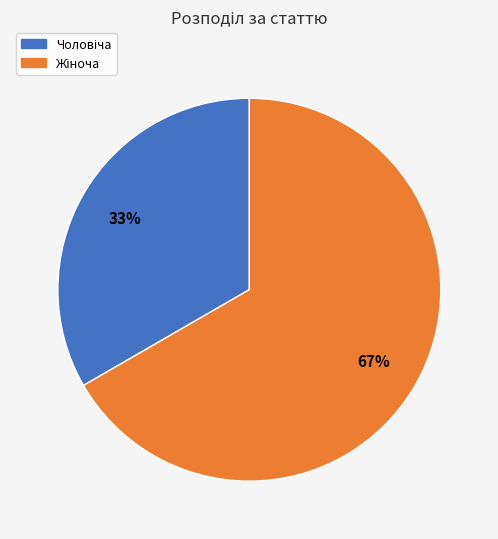

How many slices are in this pie chart?

2